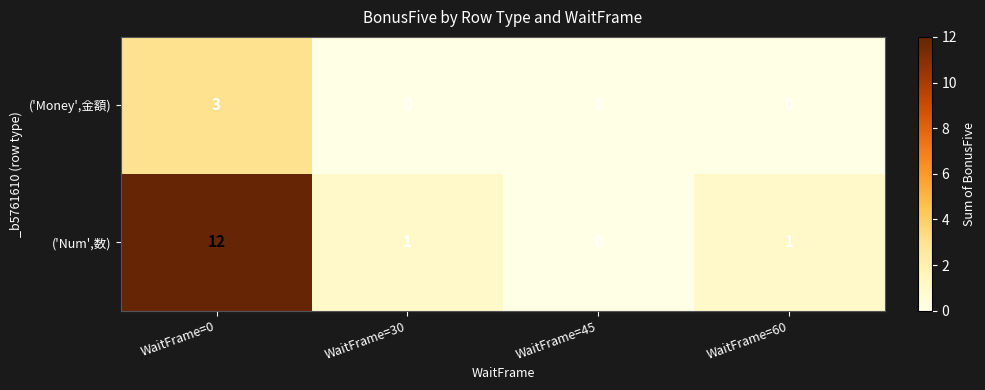

At how many categories does at least one series exceed 9?

1